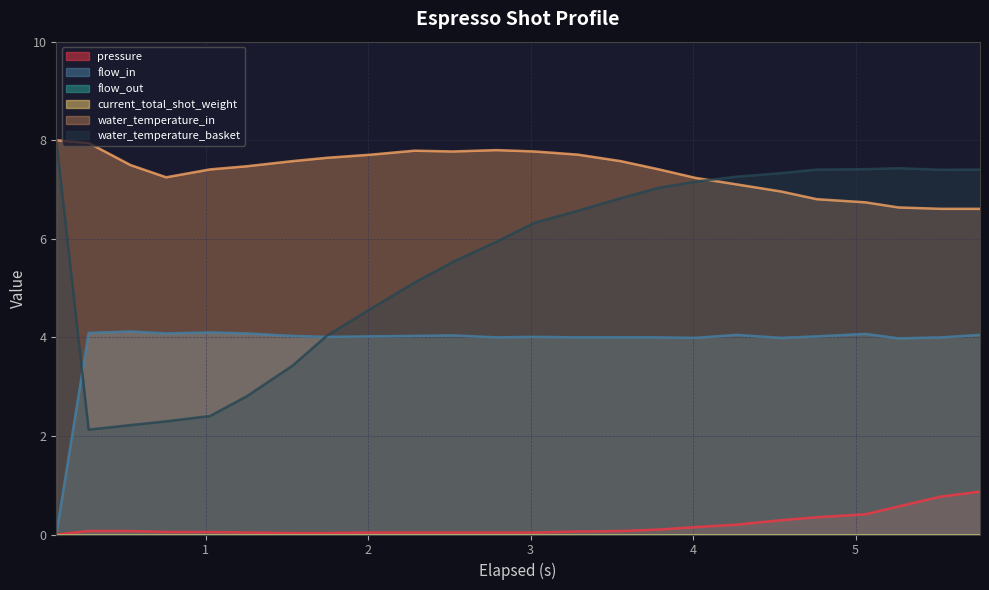

Which series has the largest range (max minus min)?

water_temperature_basket